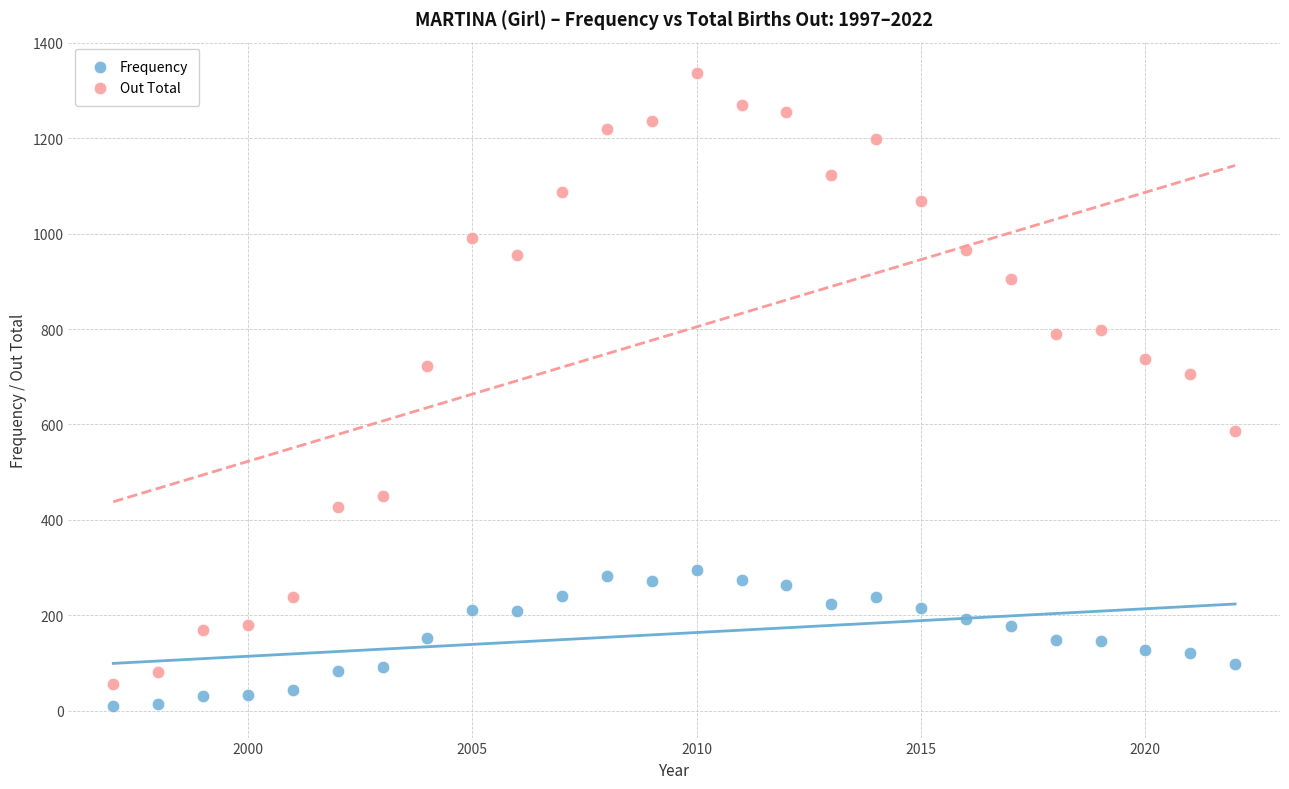

What is the X range (max minus min) for the scatter plot?

25